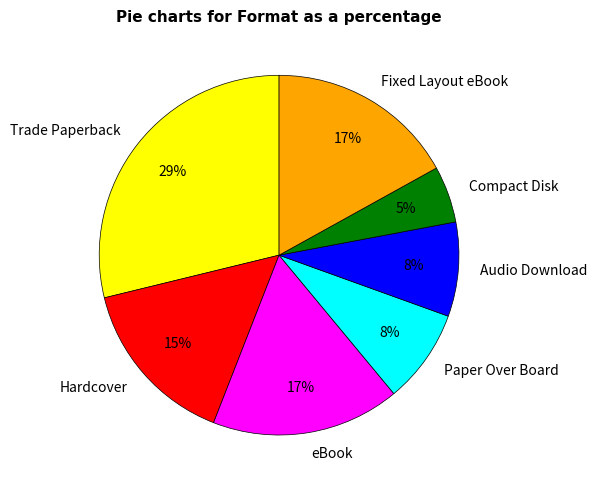

True or false: Trade Paperback accounts for 15% of the total.

False